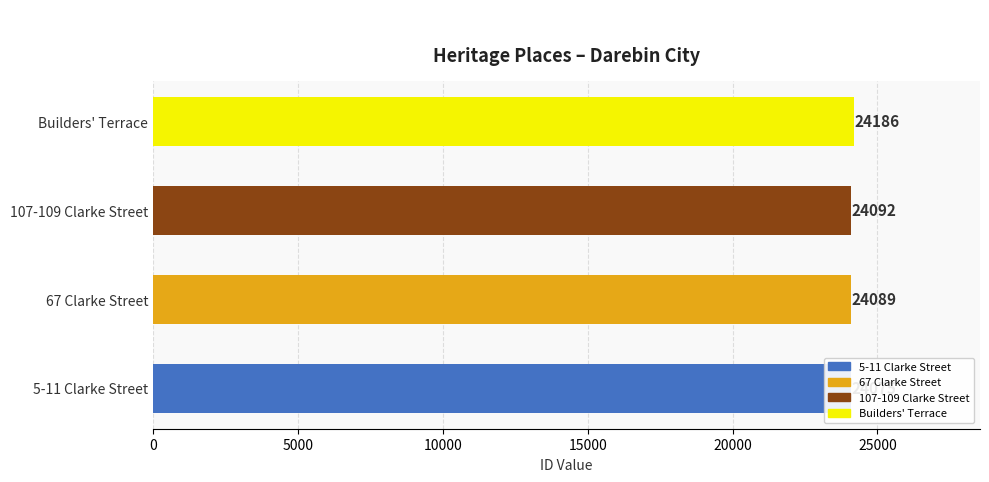

How many bars are there in total?

4